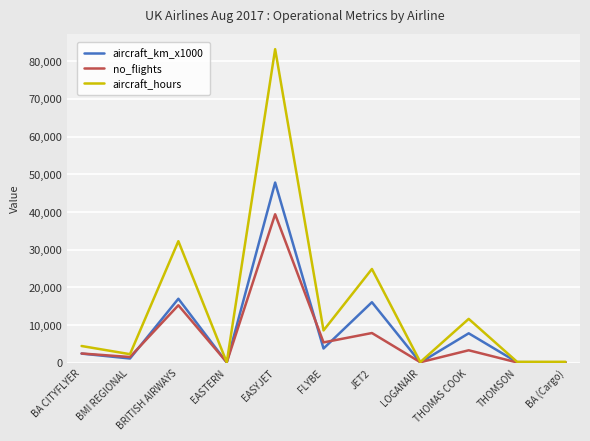

Which series has the largest total across all categories?

aircraft_hours